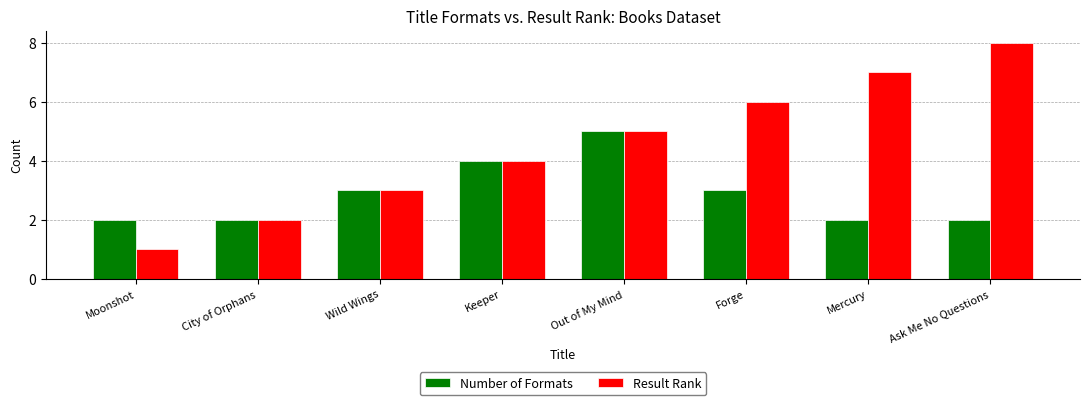

What is the sum of the Number of Formats values at Forge and Wild Wings?

6